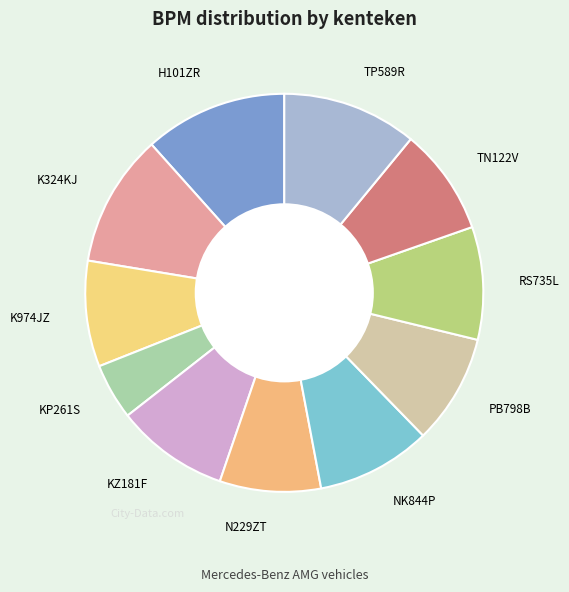

How many slices are in this pie chart?

11